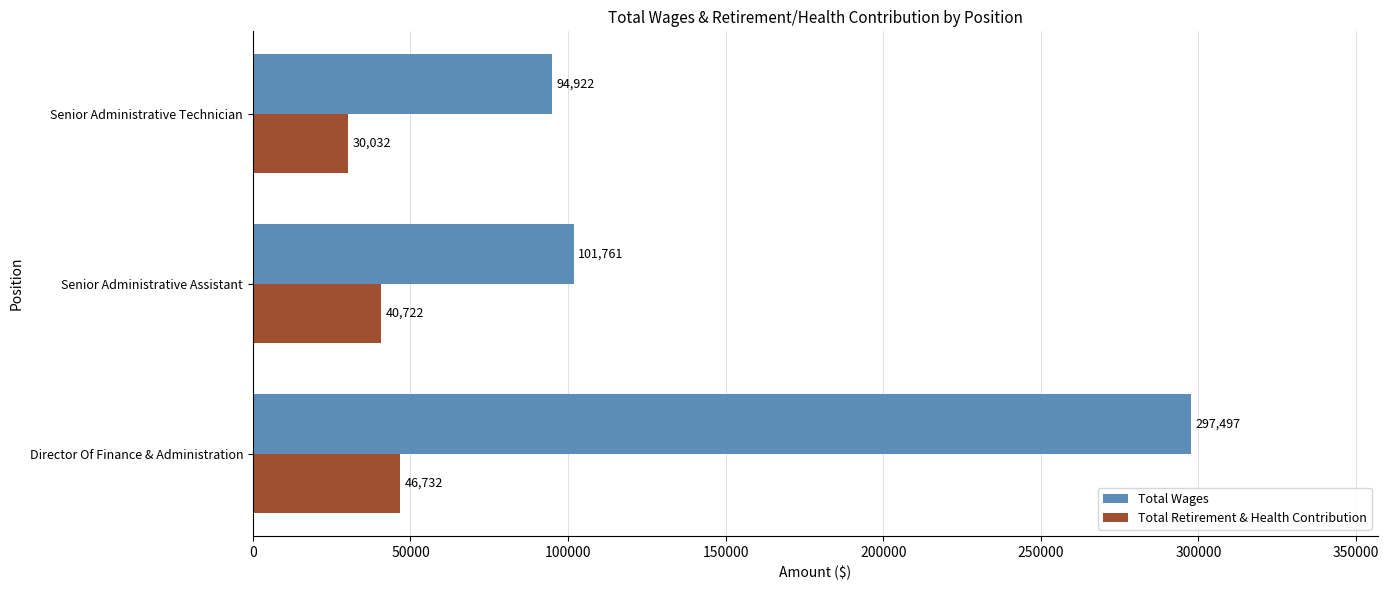

Which series has the largest total across all categories?

Total Wages